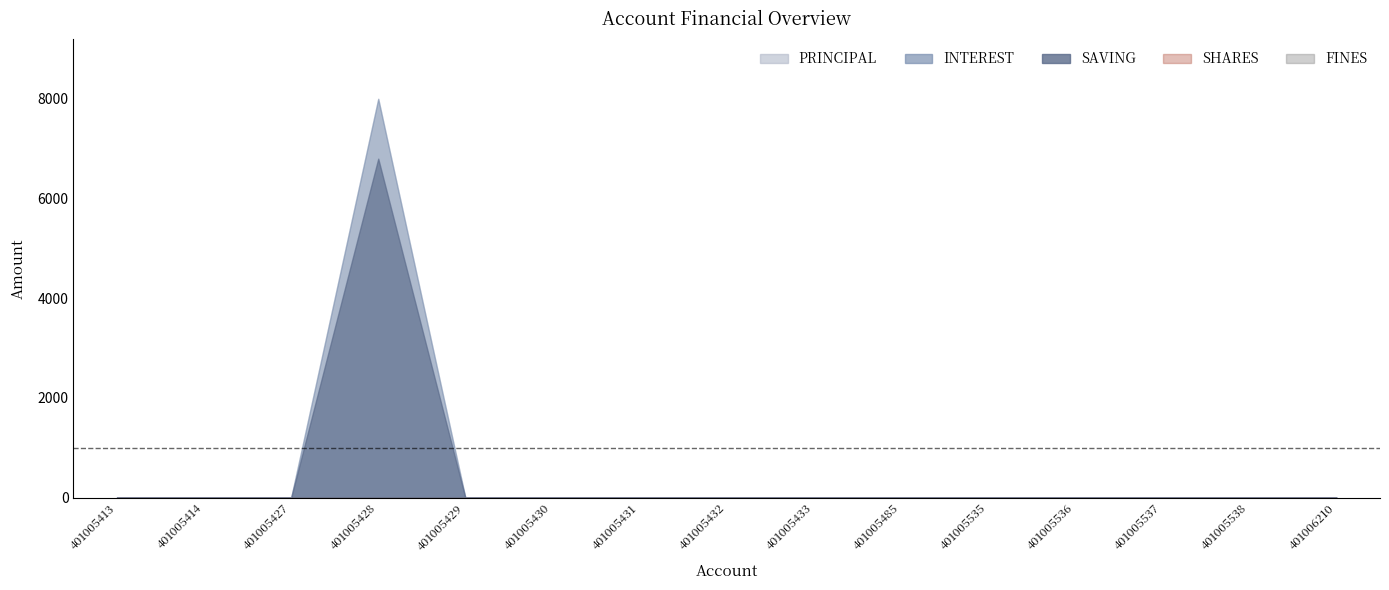

Reading right to left, list all the values displayed in this chart.

PRINCIPAL: 401006210=0	401005538=0	401005537=0	401005536=0	401005535=0	401005485=0	401005433=0	401005432=0	401005431=0	401005430=0	401005429=0	401005428=6800	401005427=0	401005414=0	401005413=0
INTEREST: 401006210=0	401005538=0	401005537=0	401005536=0	401005535=0	401005485=0	401005433=0	401005432=0	401005431=0	401005430=0	401005429=0	401005428=1200	401005427=0	401005414=0	401005413=0
SAVING: 401006210=0	401005538=0	401005537=0	401005536=0	401005535=0	401005485=0	401005433=0	401005432=0	401005431=0	401005430=0	401005429=0	401005428=0	401005427=0	401005414=0	401005413=0
SHARES: 401006210=0	401005538=0	401005537=0	401005536=0	401005535=0	401005485=0	401005433=0	401005432=0	401005431=0	401005430=0	401005429=0	401005428=0	401005427=0	401005414=0	401005413=0
FINES: 401006210=0	401005538=0	401005537=0	401005536=0	401005535=0	401005485=0	401005433=0	401005432=0	401005431=0	401005430=0	401005429=0	401005428=0	401005427=0	401005414=0	401005413=0